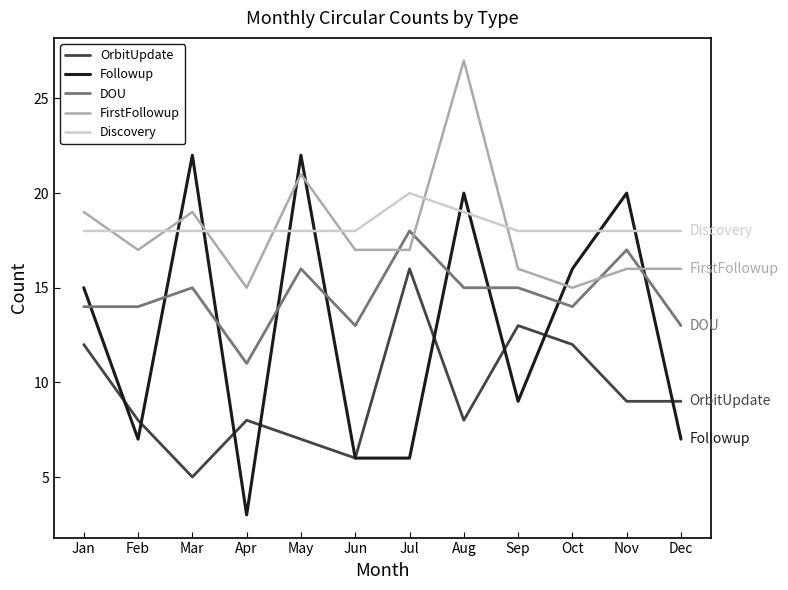

Which series has the largest total across all categories?

Discovery